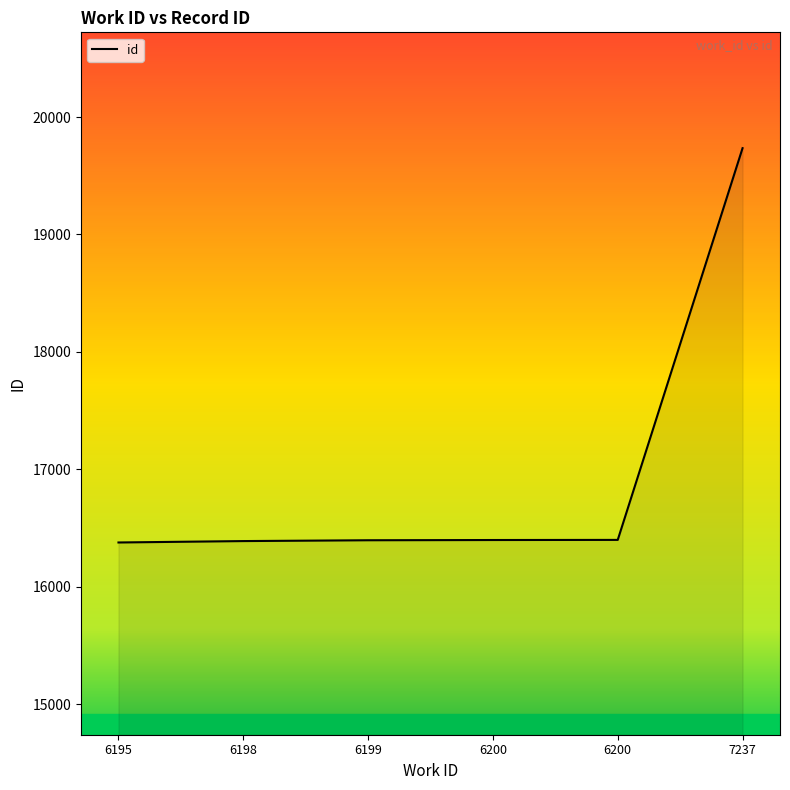

Read the value at 6198, to the nearest 10.

16390